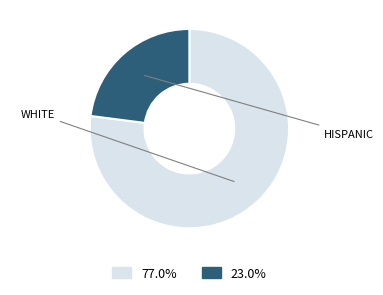

Is there a majority slice in this chart?

Yes